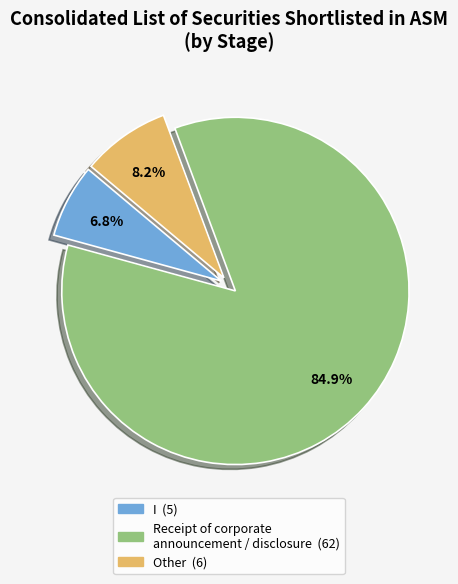

Which category accounts for the majority?

Receipt of corporate announcement / disclosure